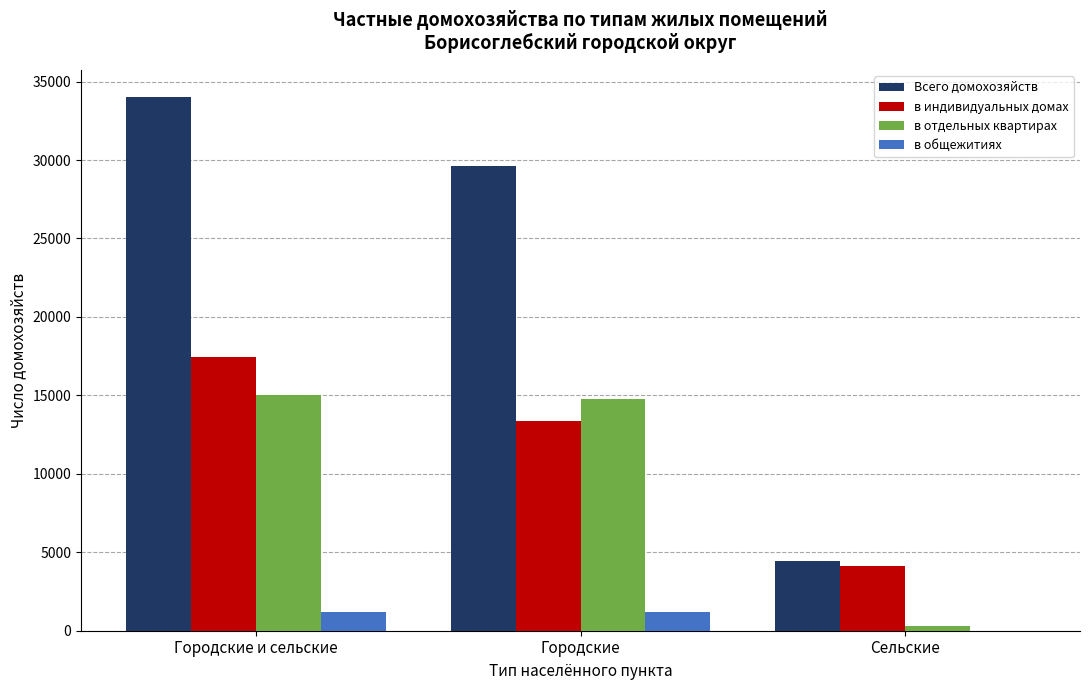

Is the value of в индивидуальных домах at Сельские greater than the value of в отдельных квартирах at Городские и сельские?

No